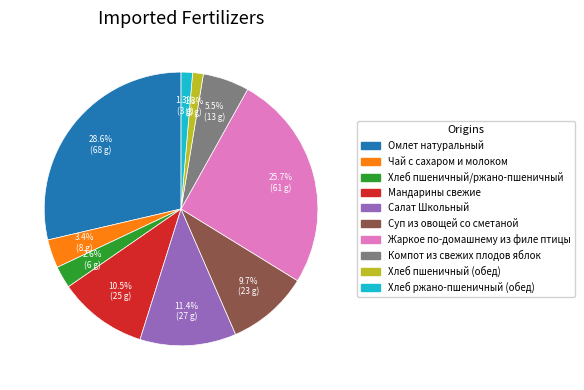

Is it true that Жаркое по-домашнему из филе птицы is 26% of the pie?

True